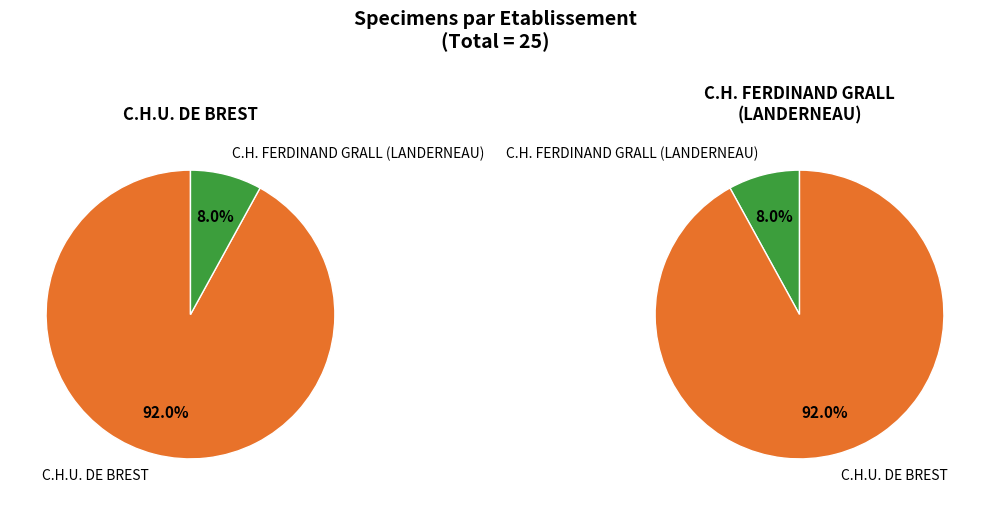

To the nearest percent, what portion does C.H.U. DE BREST represent?

92%